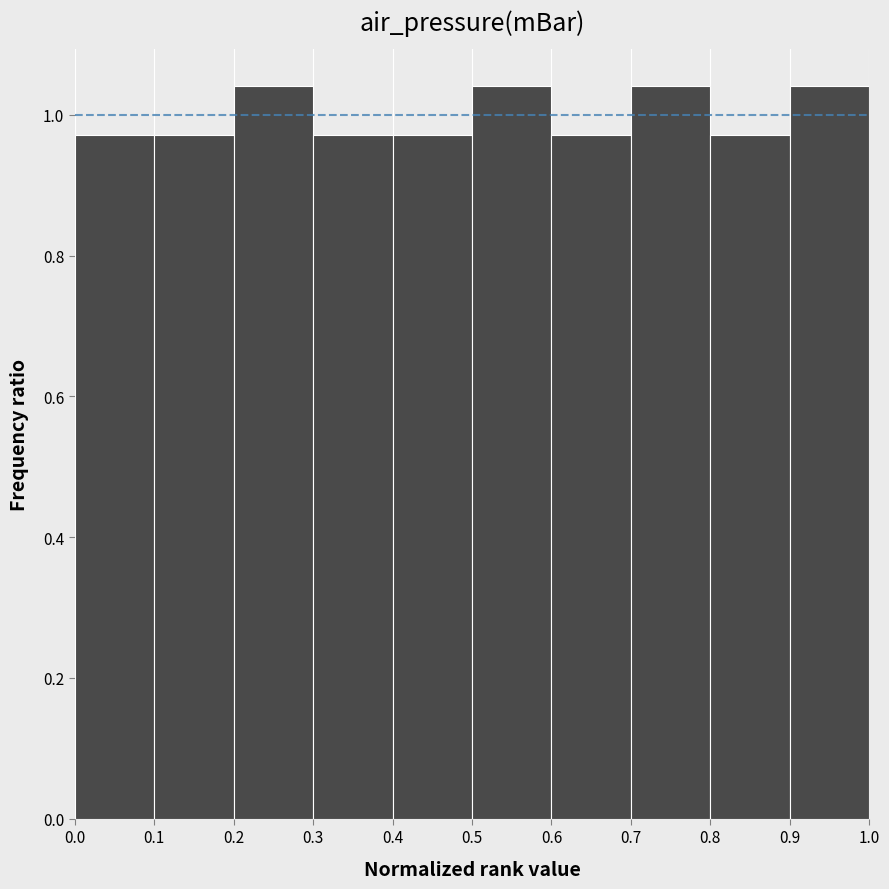

What is the height of the bar covering 0.9 to 1.0 on the x-axis? The values are not printed on the chart, so give them approximately, as read against the axis.

1.04